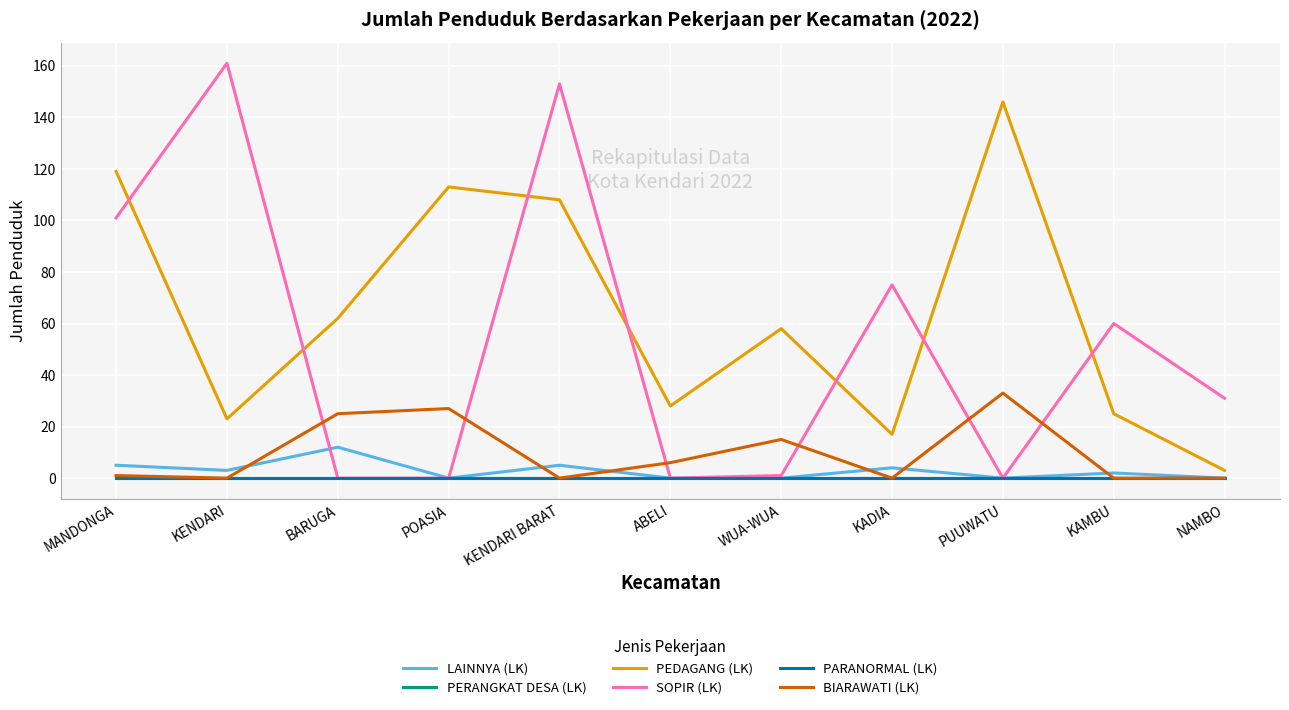

Which series has the largest range (max minus min)?

SOPIR (LK)